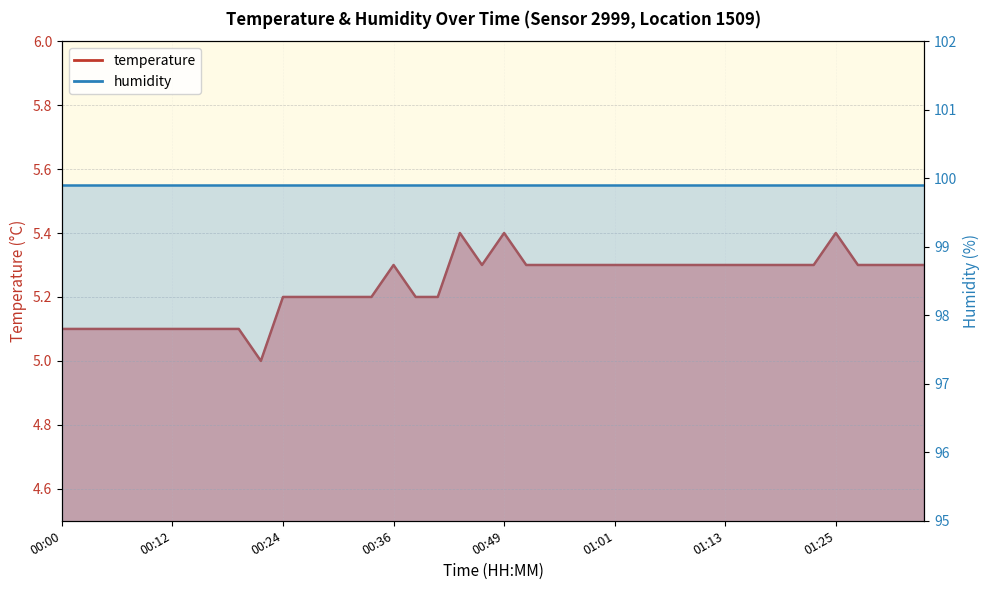

Reading left to right, transcribe all the data shown in this chart.

00:00=5.1	00:02=5.1	00:05=5.1	00:07=5.1	00:10=5.1	00:12=5.1	00:15=5.1	00:17=5.1	00:19=5.1	00:22=5.0	00:24=5.2	00:27=5.2	00:29=5.2	00:32=5.2	00:34=5.2	00:36=5.3	00:39=5.2	00:41=5.2	00:44=5.4	00:46=5.3	00:49=5.4	00:51=5.3	00:53=5.3	00:56=5.3	00:58=5.3	01:01=5.3	01:03=5.3	01:06=5.3	01:08=5.3	01:11=5.3	01:13=5.3	01:15=5.3	01:18=5.3	01:20=5.3	01:23=5.3	01:25=5.4	01:28=5.3	01:30=5.3	01:32=5.3	01:35=5.3